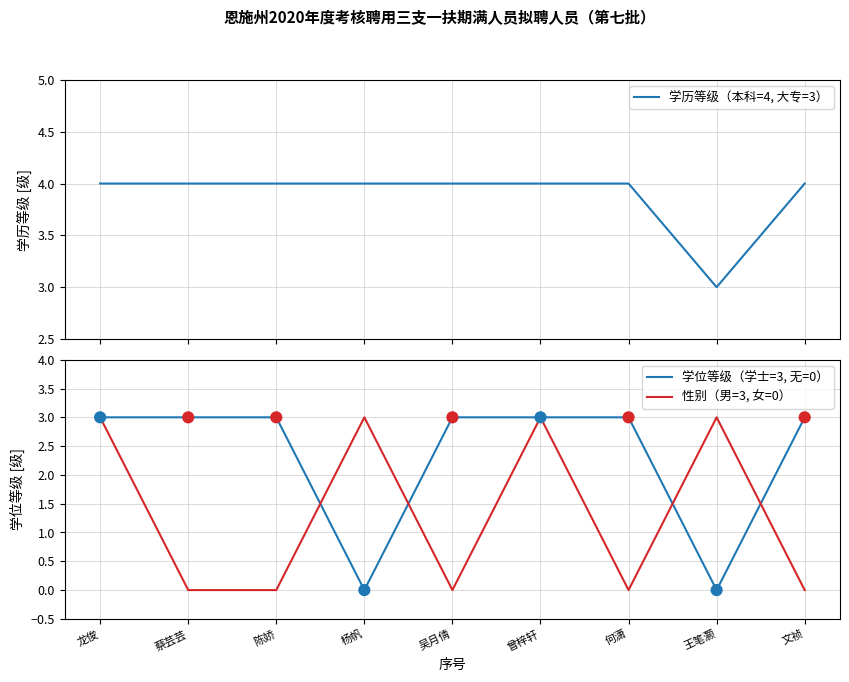

What are all the series names shown in the legend?

学历等级（本科=4, 大专=3）, 学位等级（学士=3, 无=0）, 性别（男=3, 女=0）